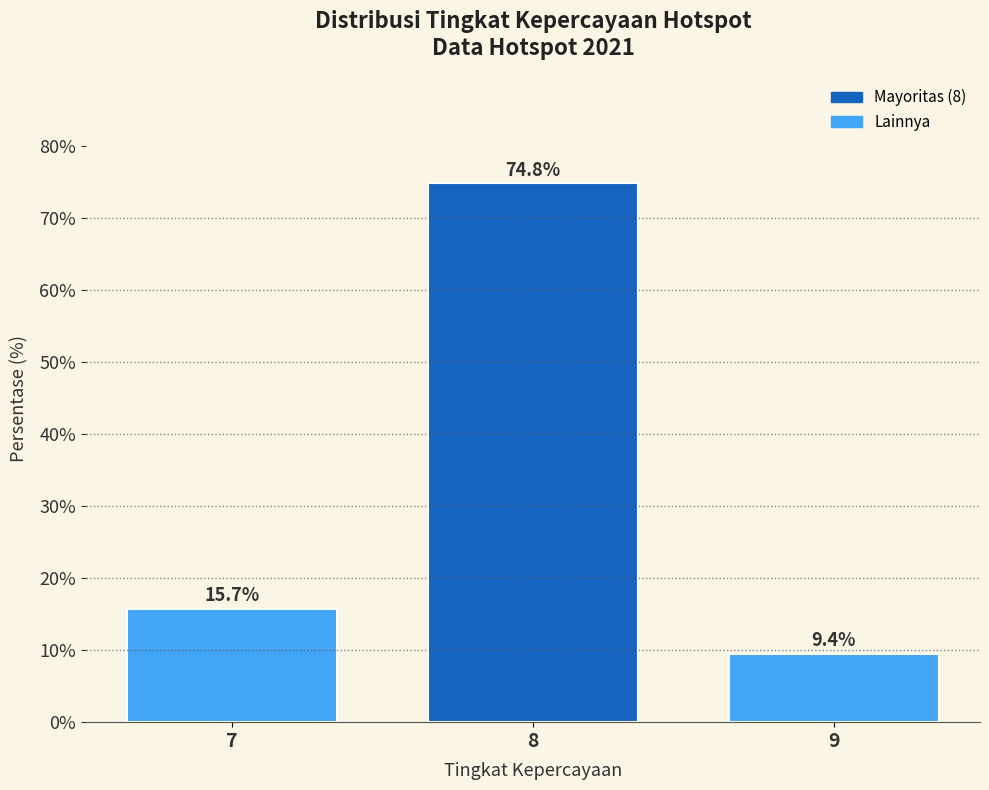

Reading left to right, extract all data points from this chart.

7=15.7	8=74.8	9=9.4